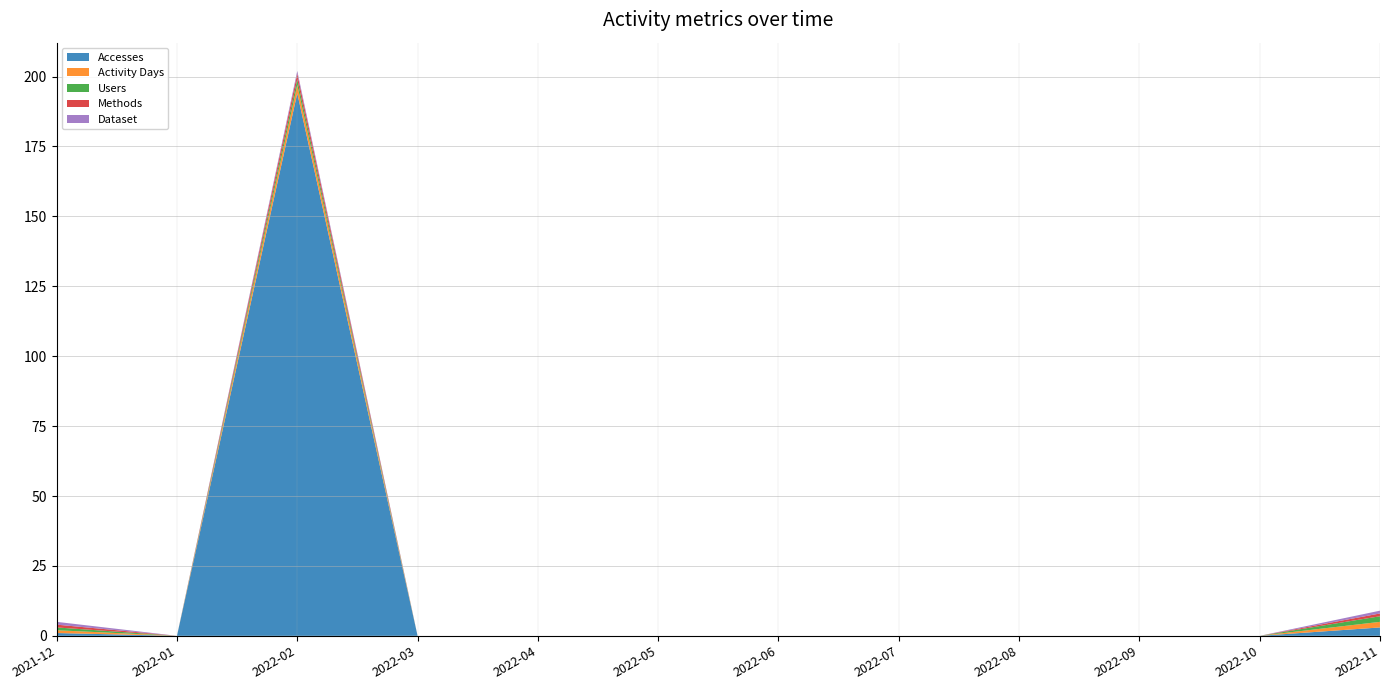

Reading left to right, extract all data points from this chart.

Accesses: 1	0	194	0	0	0	0	0	0	0	0	3
Activity Days: 1	0	3	0	0	0	0	0	0	0	0	2
Users: 1	0	2	0	0	0	0	0	0	0	0	2
Methods: 1	0	2	0	0	0	0	0	0	0	0	1
Dataset: 1	0	1	0	0	0	0	0	0	0	0	1